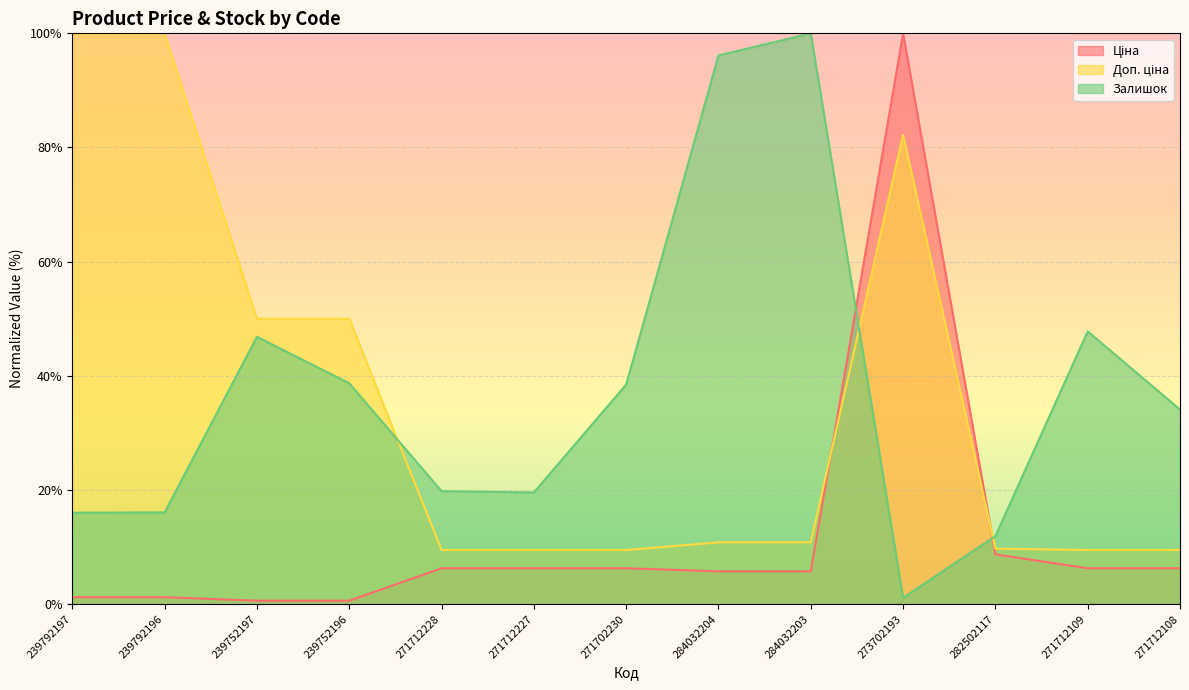

How many times do Залишок and Доп. ціна cross each other?

3